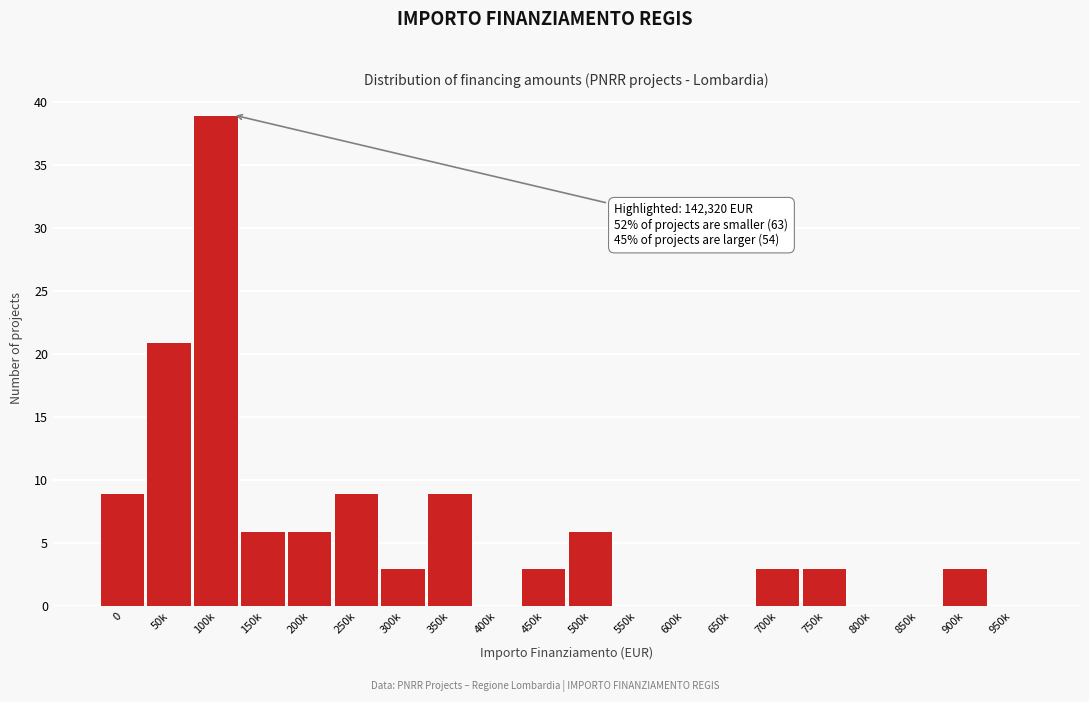

Reading left to right, list all the values displayed in this chart.

0=9	50k=21	100k=39	150k=6	200k=6	250k=9	300k=3	350k=9	400k=0	450k=3	500k=6	550k=0	600k=0	650k=0	700k=3	750k=3	800k=0	850k=0	900k=3	950k=0